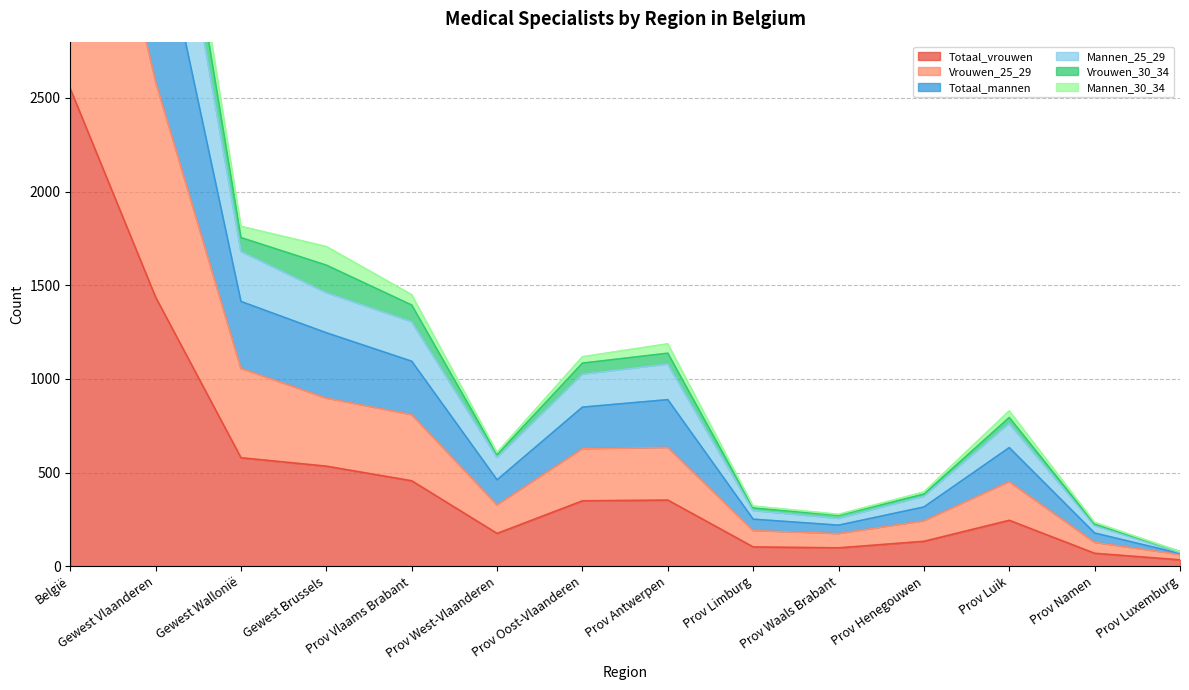

In Vrouwen_30_34, how many points are higher than both neighbors (excluding endpoints)?

2